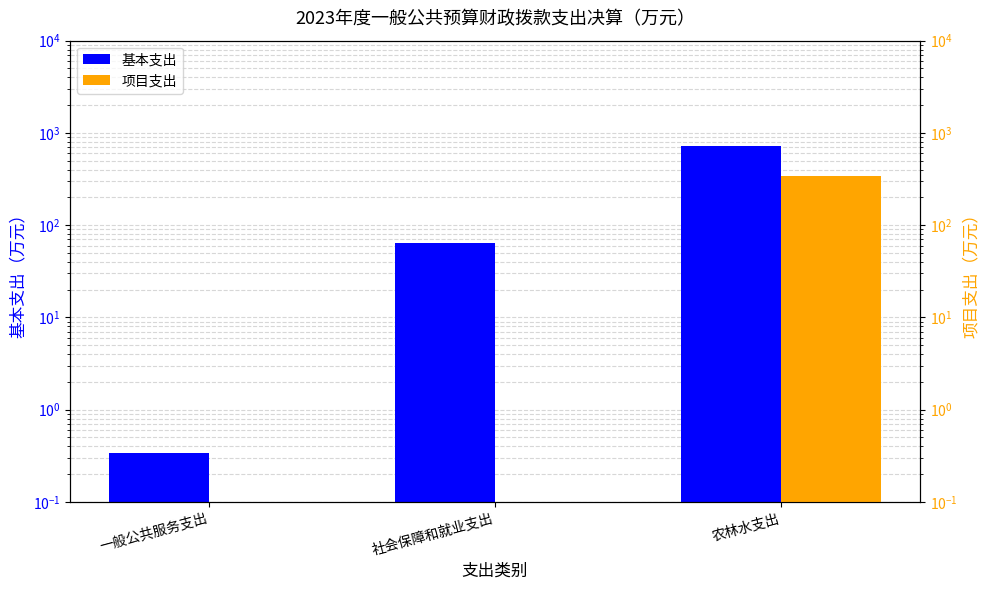

The value of 基本支出 at 一般公共服务支出 is 0.6. True or false?

False